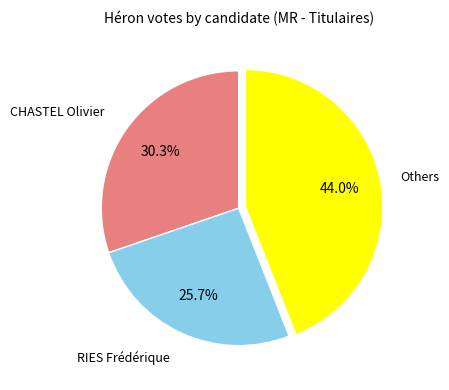

True or false: CHASTEL Olivier accounts for 30% of the total.

True